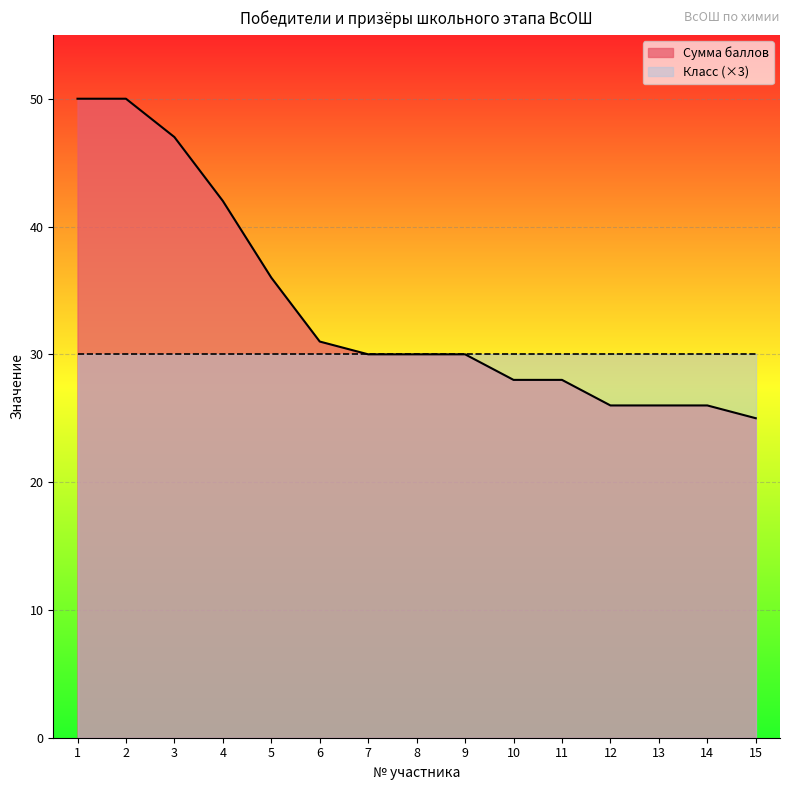

What is the value of the 11th point from the left?

28